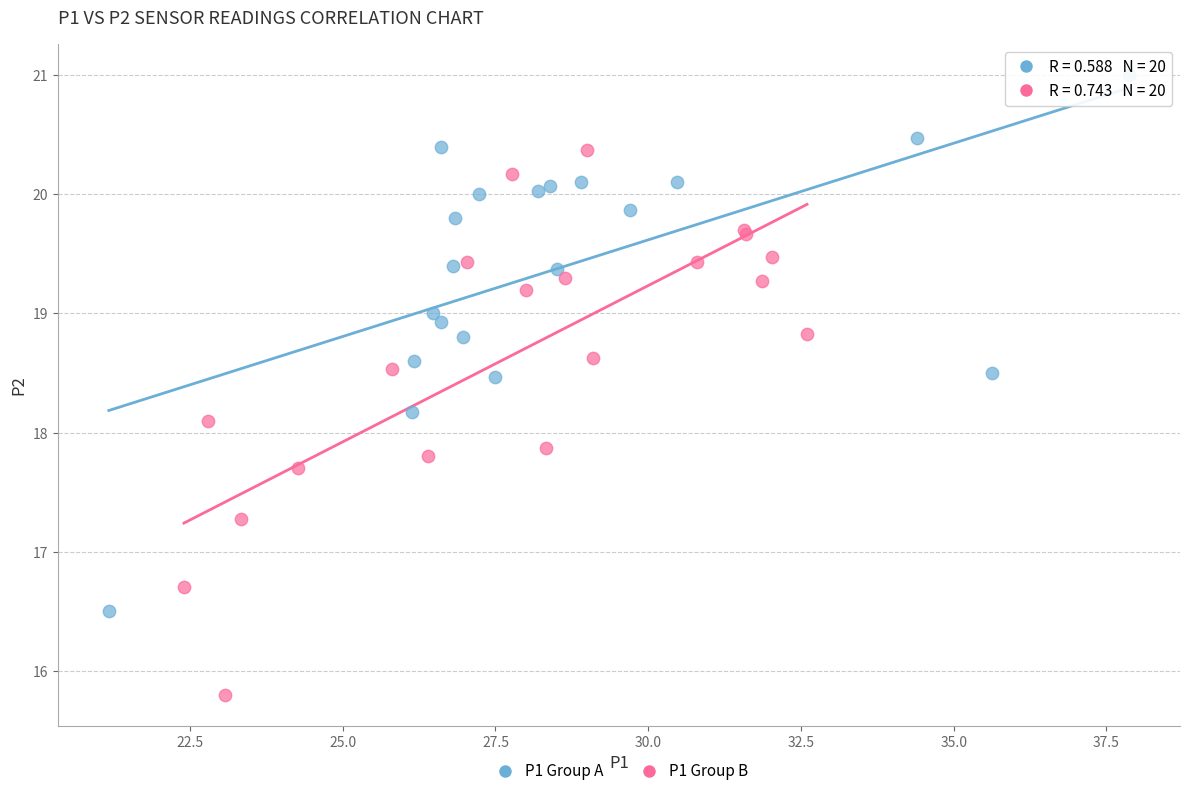

Which series reaches the minimum Y coordinate?

P1 Group B